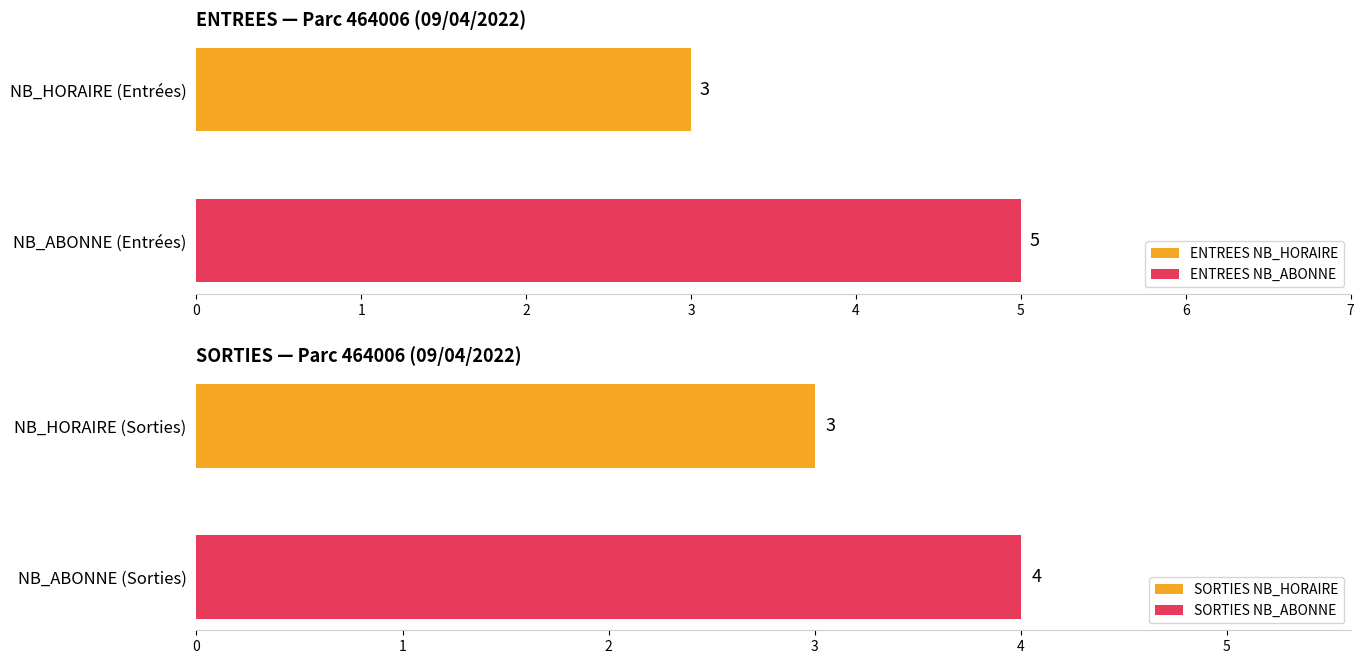

Does the chart contain any negative values?

No